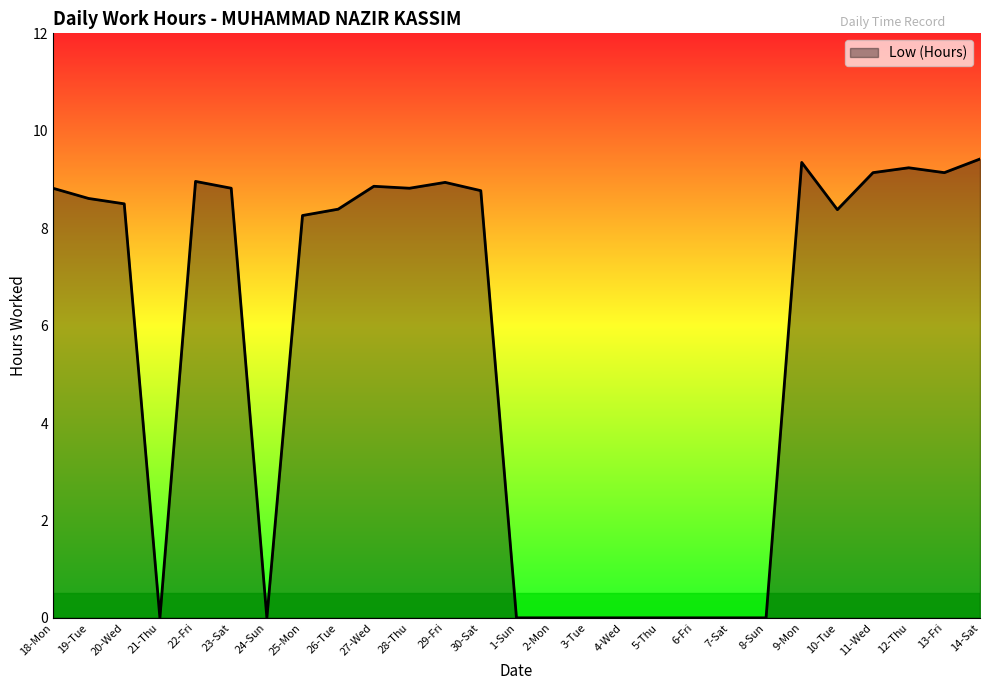

At which label does the data first exceed 8?

18-Mon